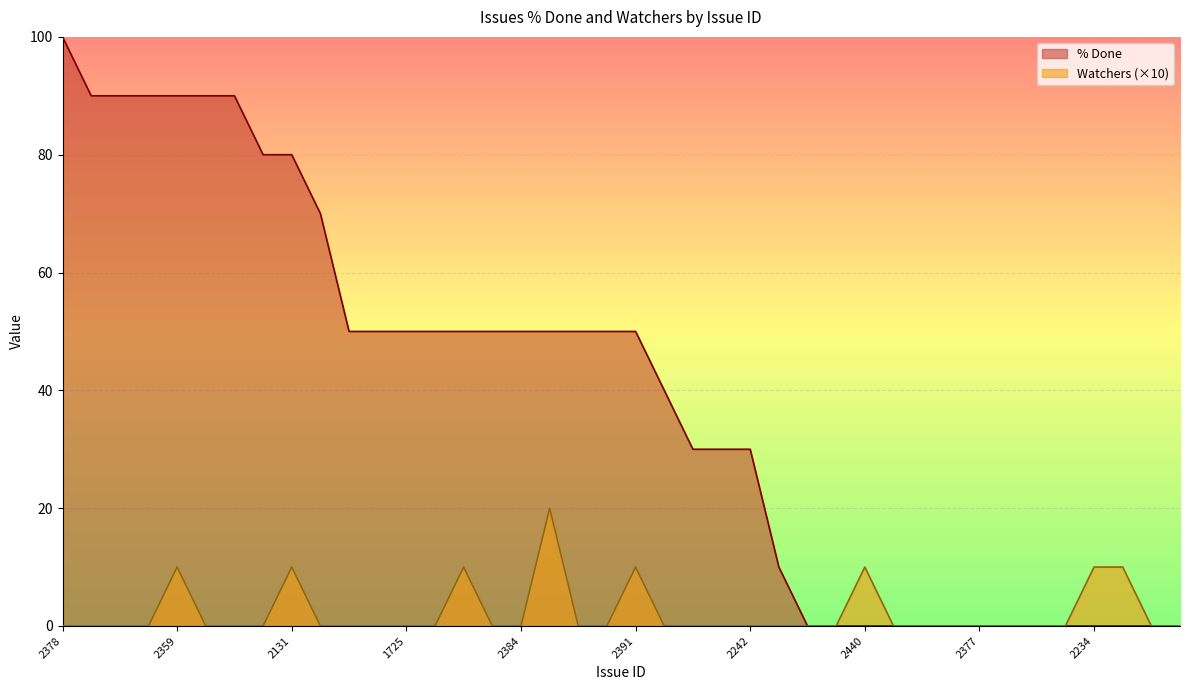

Which series has the largest total across all categories?

% Done